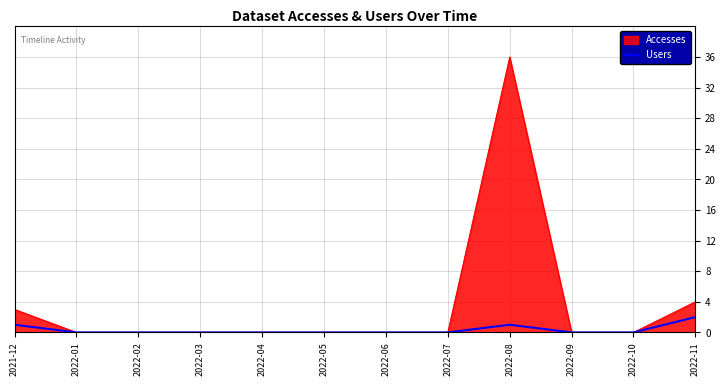

What position from the left is 2022-09?

10